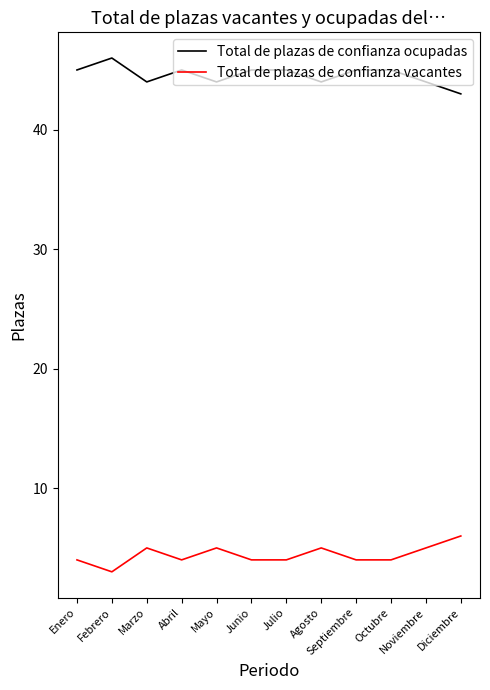

What position from the right is Febrero?

11